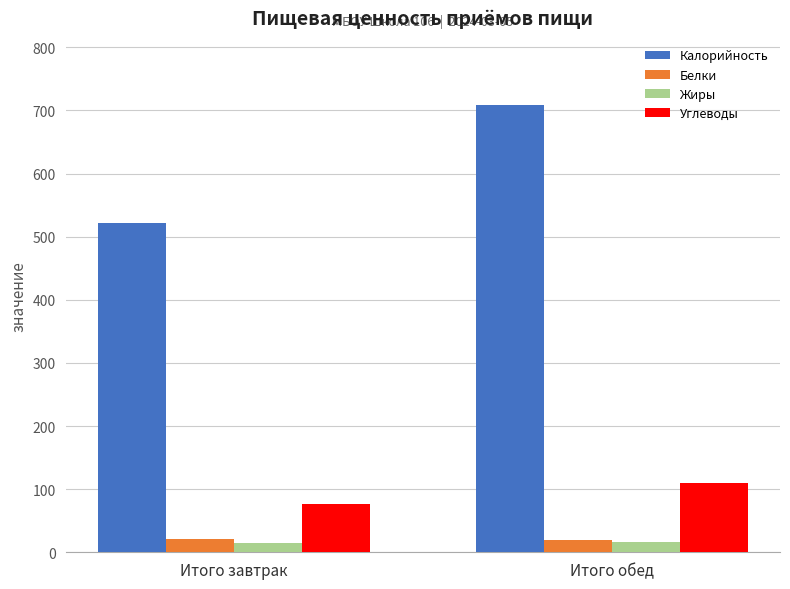

How many series are shown in this chart?

4